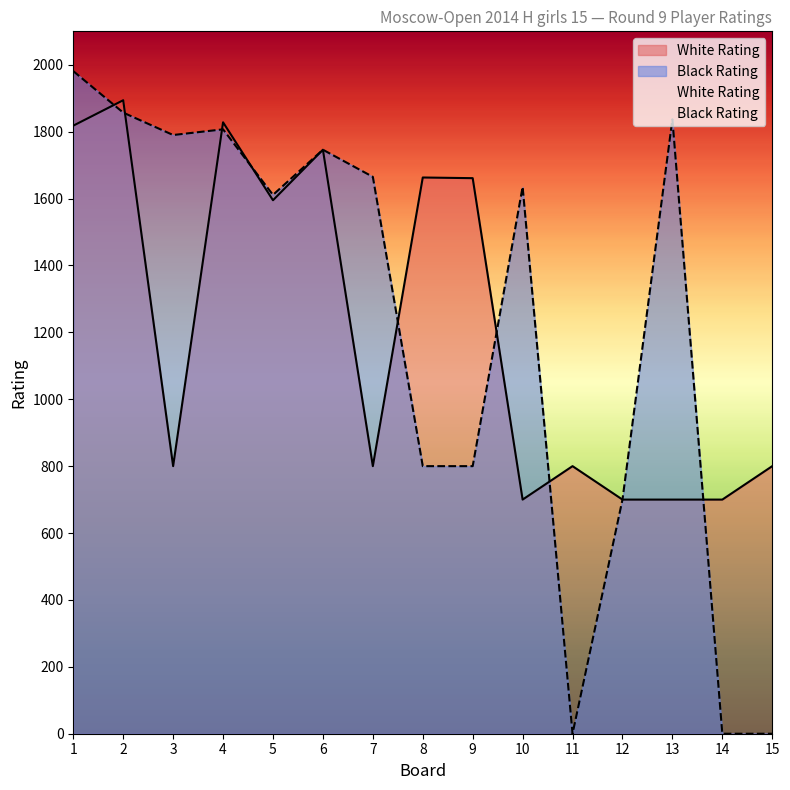

Reading right to left, transcribe all the data shown in this chart.

White Rating: 15=800	14=700	13=700	12=700	11=800	10=700	9=1661	8=1663	7=800	6=1746	5=1595	4=1828	3=800	2=1894	1=1818
Black Rating: 15=0	14=0	13=1837	12=700	11=0	10=1635	9=800	8=800	7=1665	6=1746	5=1611	4=1807	3=1790	2=1857	1=1981